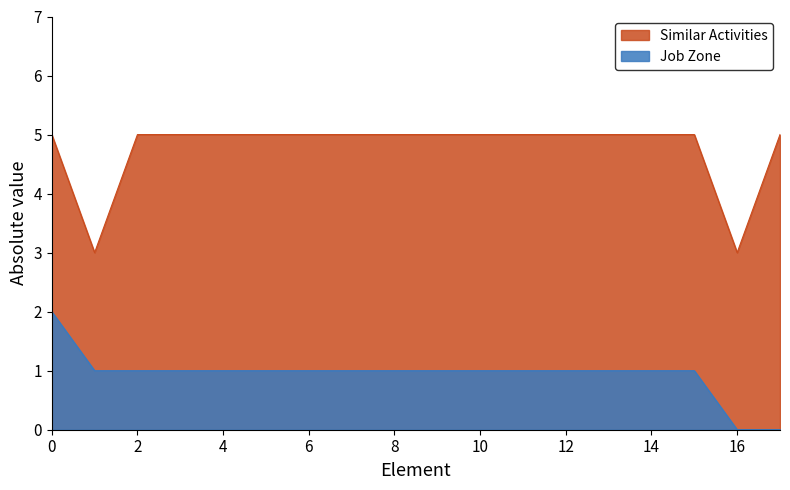

What is the total value across all series at 6?

6